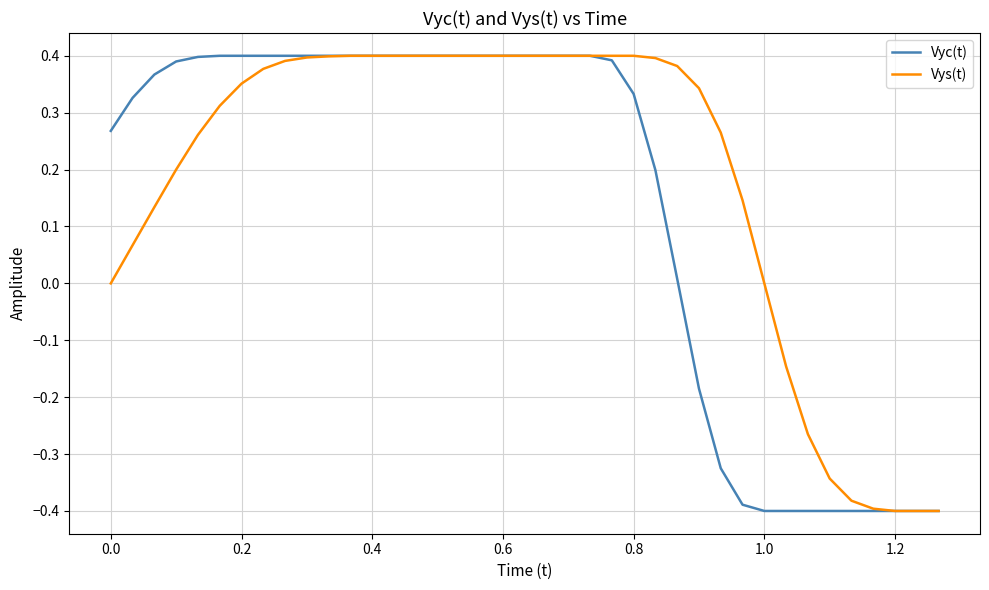

List the series in order of their overall mean, highest first.

Vys(t), Vyc(t)